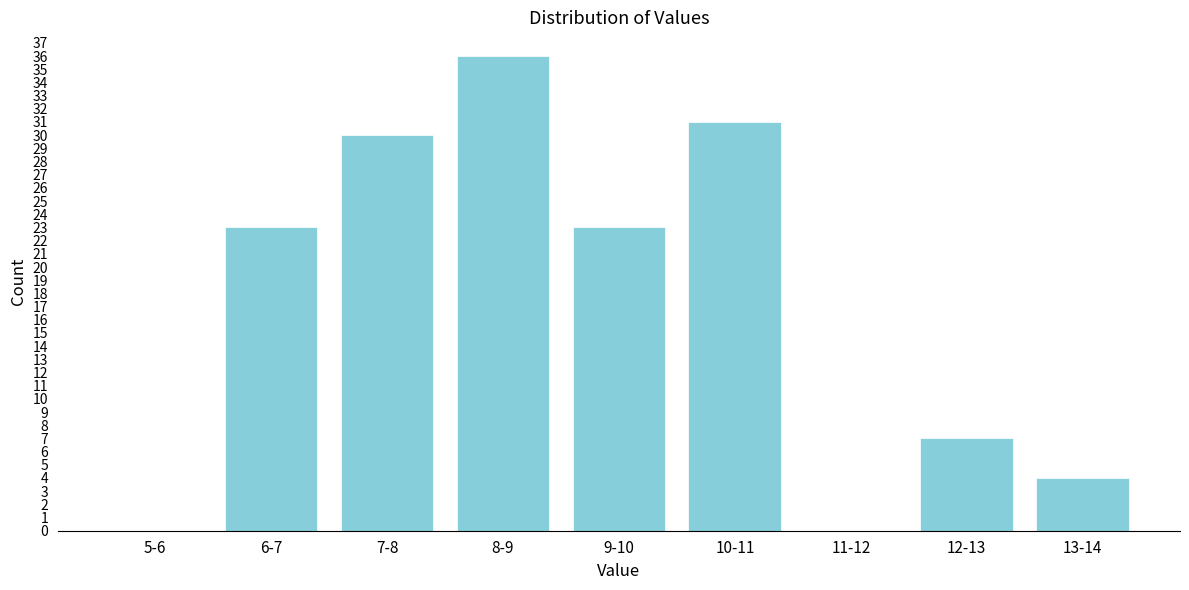

Reading left to right, transcribe all the data shown in this chart.

5-6=0	6-7=23	7-8=30	8-9=36	9-10=23	10-11=31	11-12=0	12-13=7	13-14=4